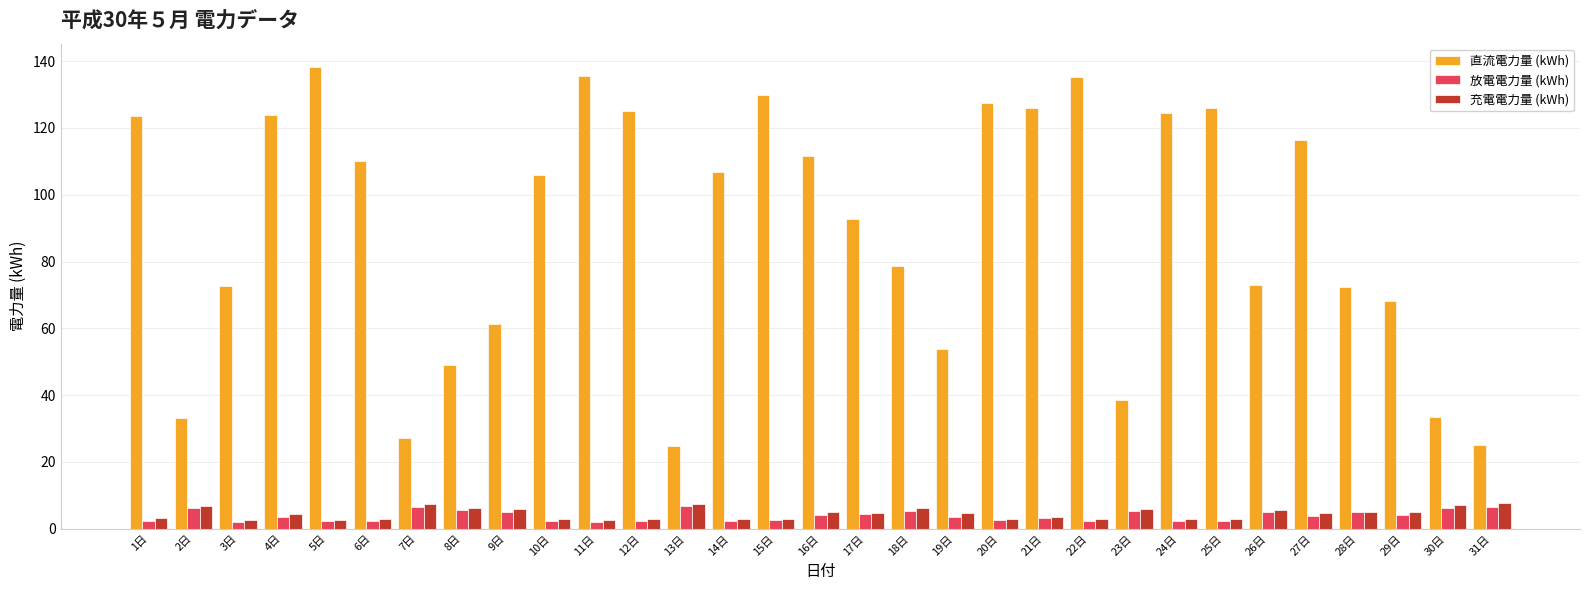

What is the label of the 30th bar from the right?

2日